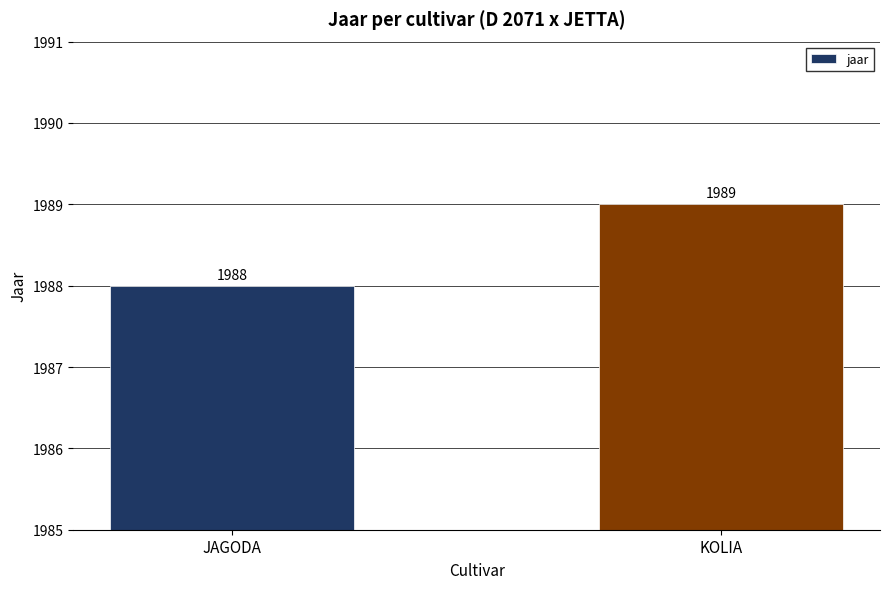

Does the chart contain stacked bars?

No